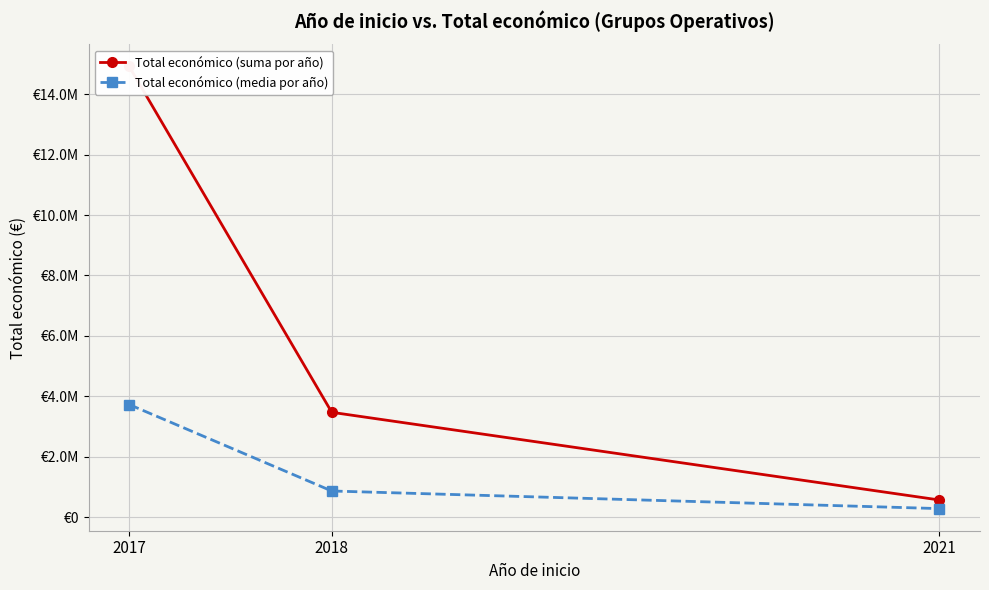

What is the total value across all series at 2017?

18646656.2